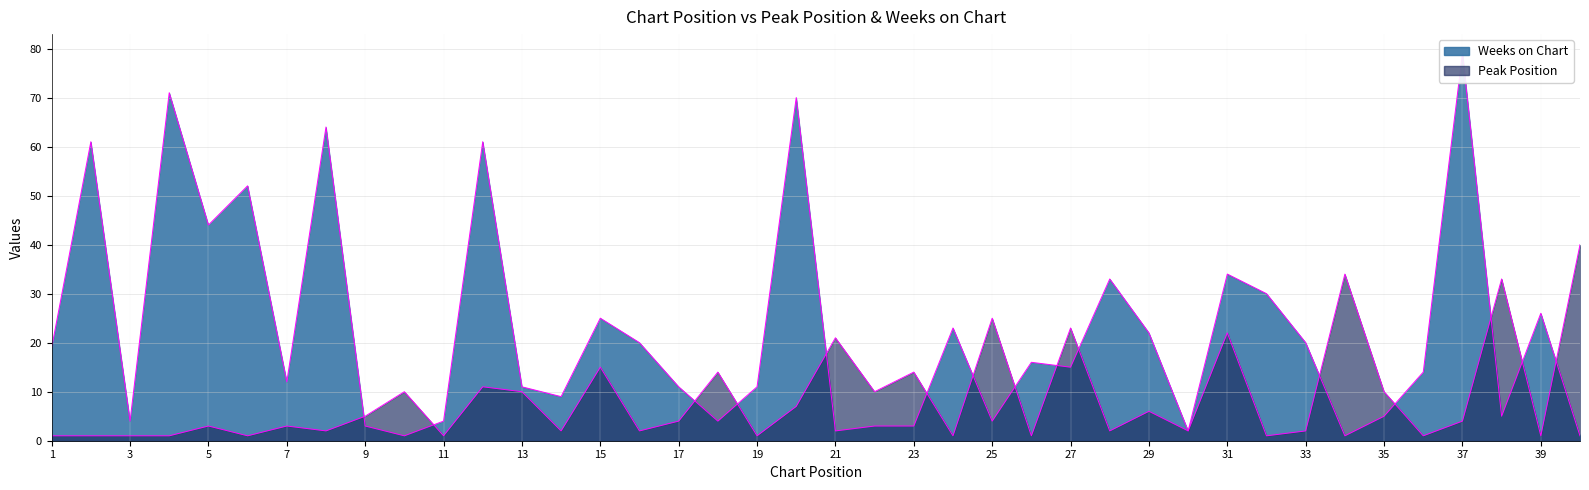

Which series ends up on top after the final intersection of Peak Position and Weeks on Chart?

Peak Position